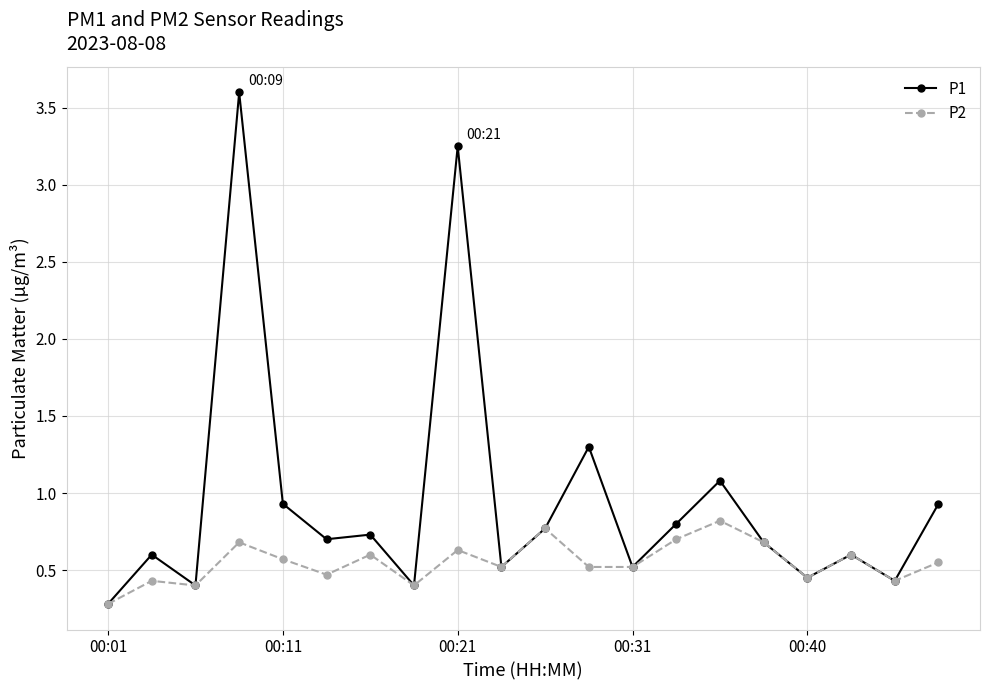

What is the value of the P2 point at the 1st from the left?

0.3